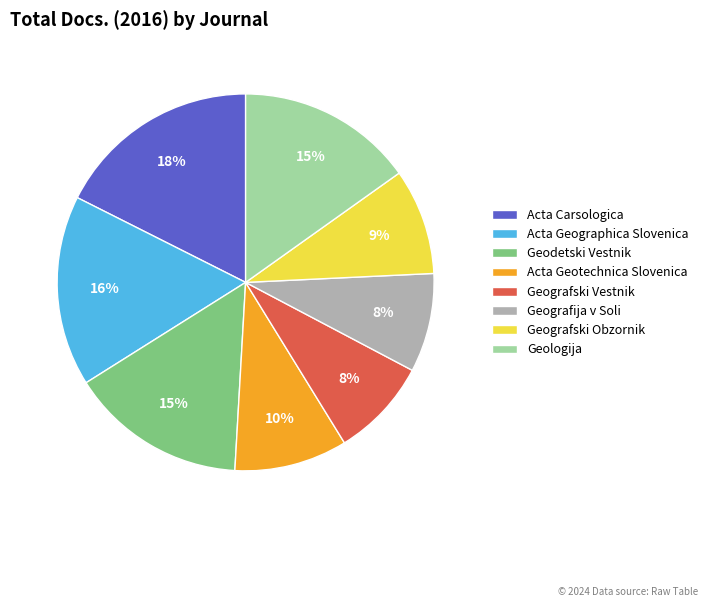

Is there a majority slice in this chart?

No